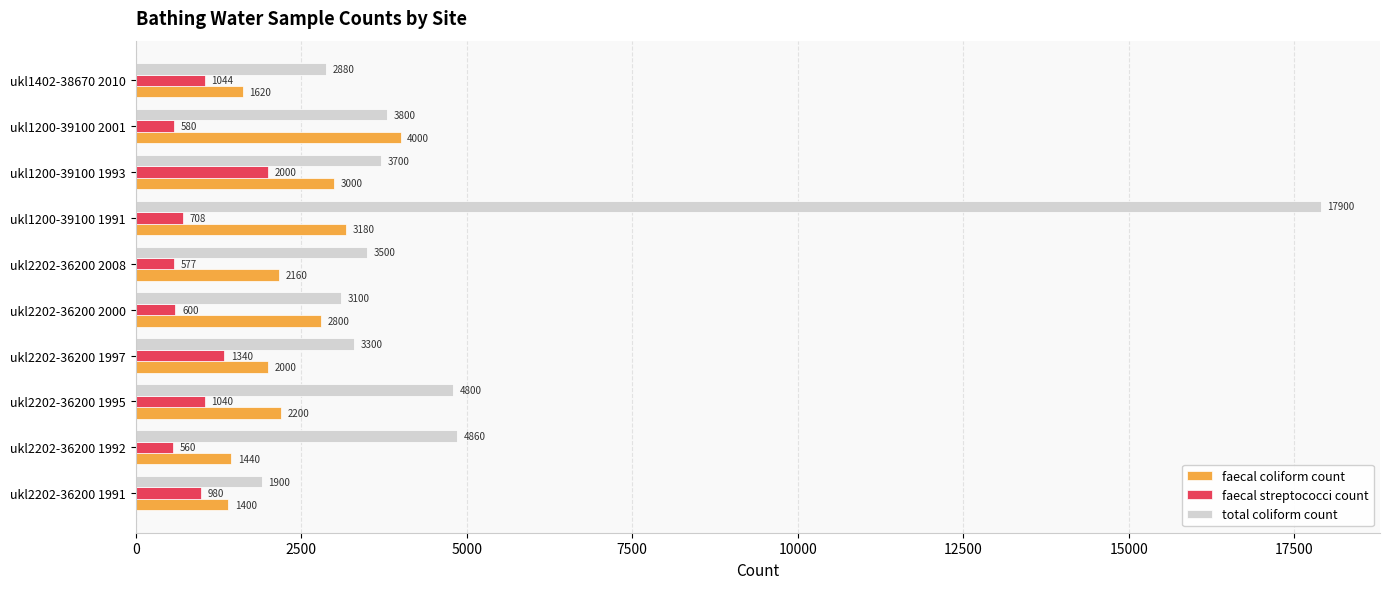

Which series has the widest spread of values?

total coliform count